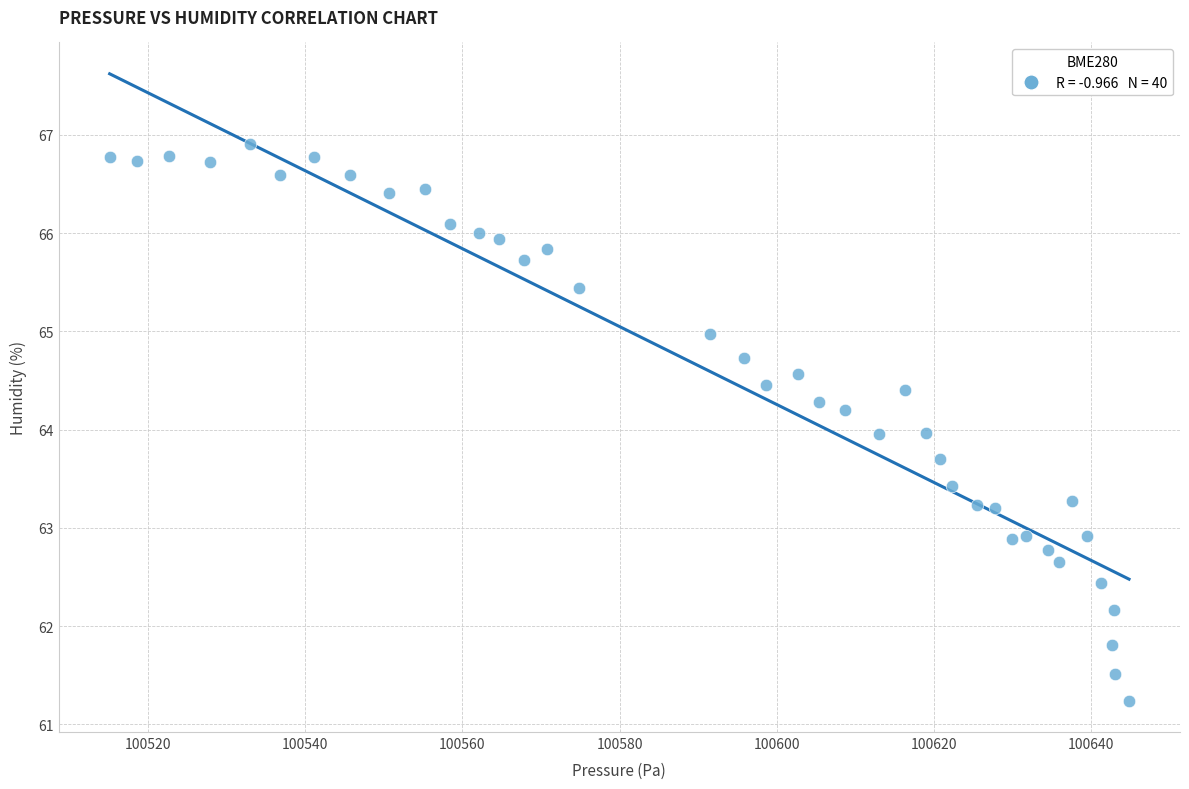

What is the range of Y values (max minus min)?

5.7